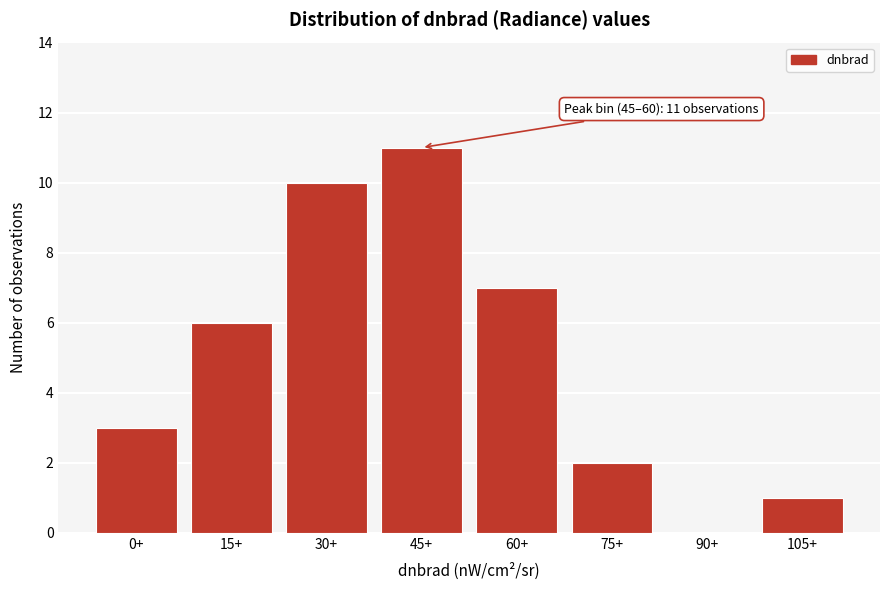

Reading right to left, list all the values displayed in this chart.

105+=1	90+=0	75+=2	60+=7	45+=11	30+=10	15+=6	0+=3